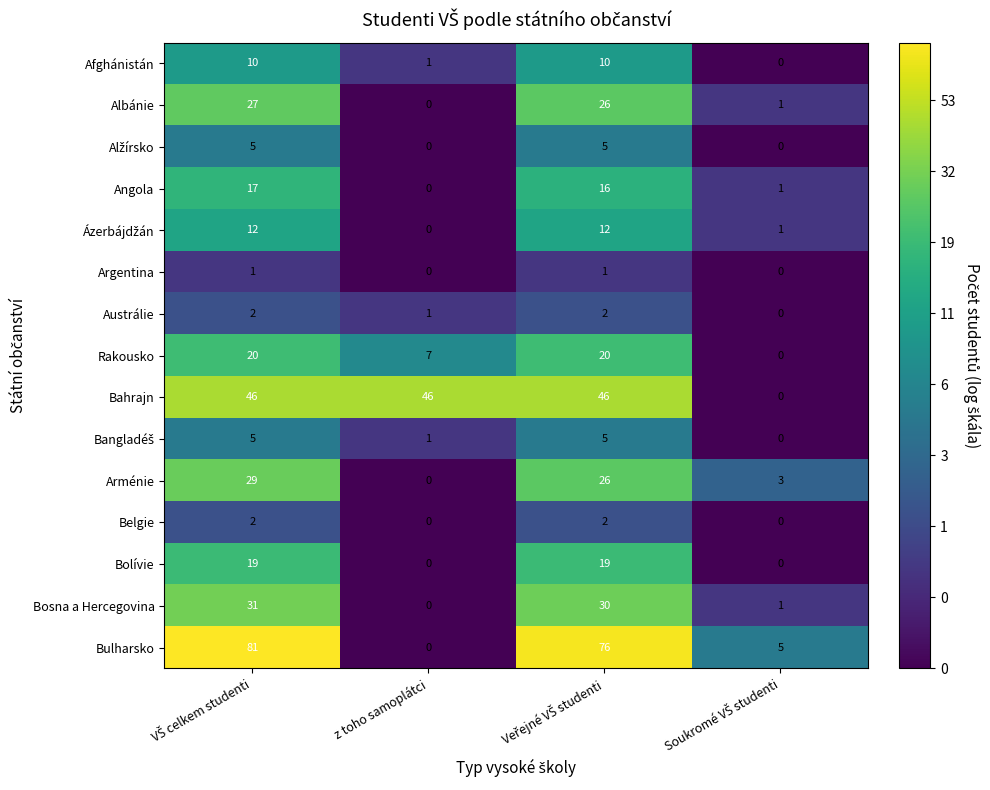

What is the maximum value shown in the chart?

81